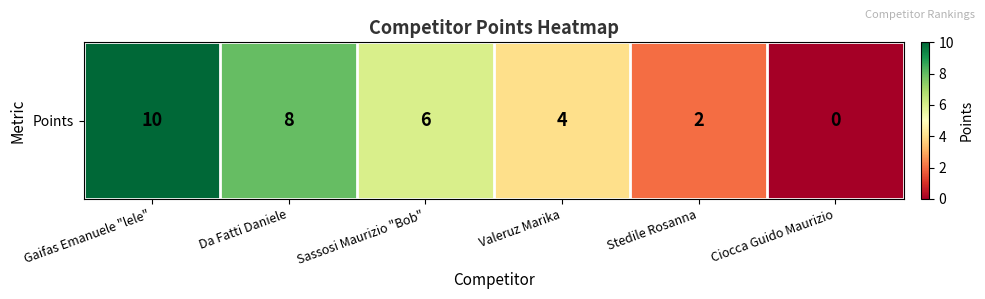

List the labels in order of value, largest first.

Gaifas Emanuele "lele", Da Fatti Daniele, Sassosi Maurizio "Bob", Valeruz Marika, Stedile Rosanna, Ciocca Guido Maurizio